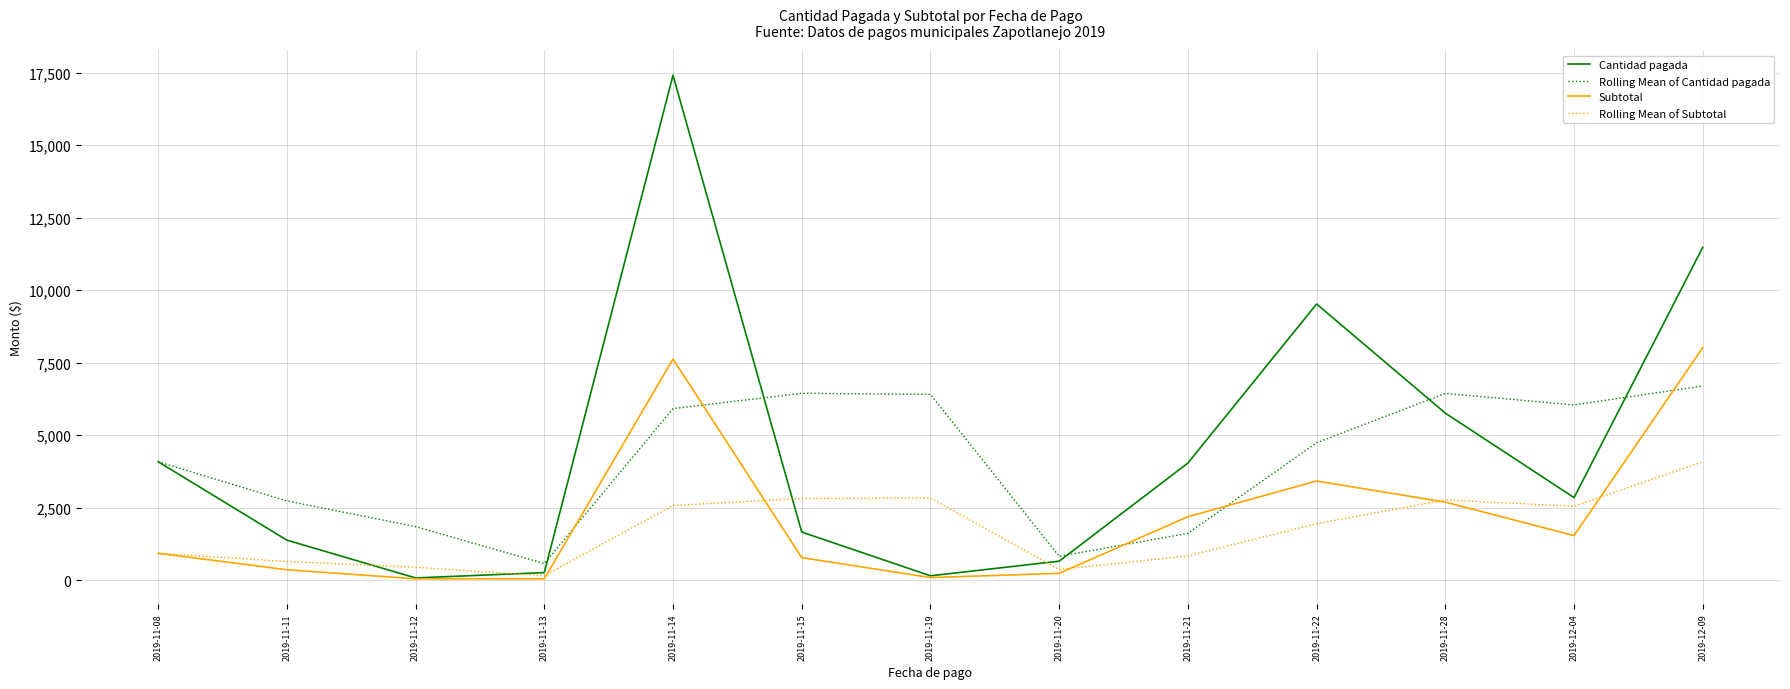

What is the maximum value shown in the chart?

17405.8